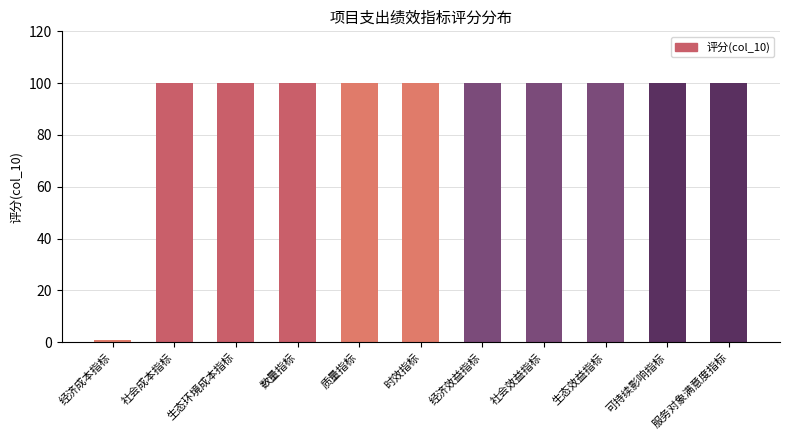

What is the difference between the maximum and minimum values?

99